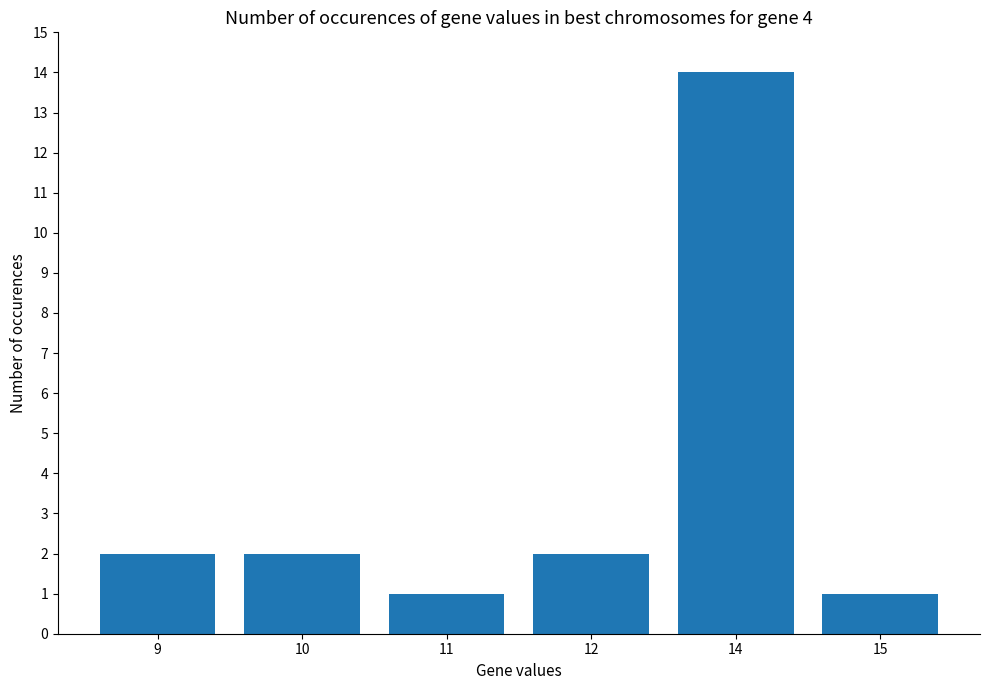

What is the difference between the maximum and second lowest values?

13